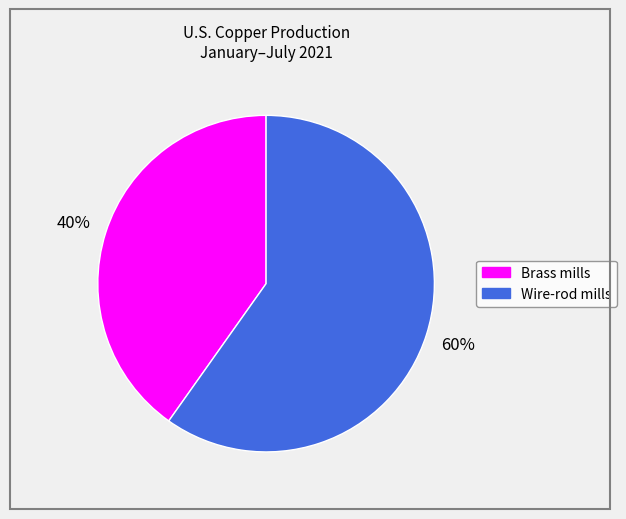

Which category accounts for the majority?

Wire-rod mills